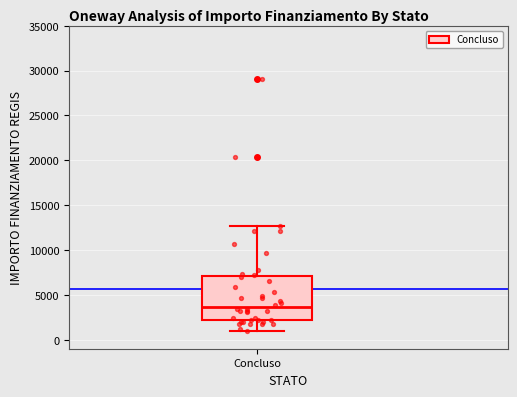

Transcribe this box plot: give where the median line is, the range the box spans, and where the two whiskers end, as read against the y-axis. The values are not printed on the chart, so give them approximately, as read against the axis.

median 3500, box 2000 to 7000, whiskers 1000 to 12500